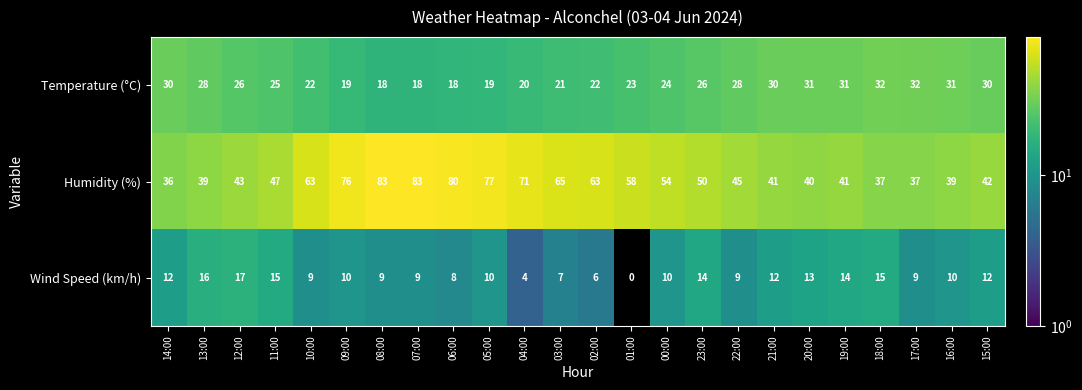

What is the difference between the second highest and second lowest values in the Humidity (%) series?

46